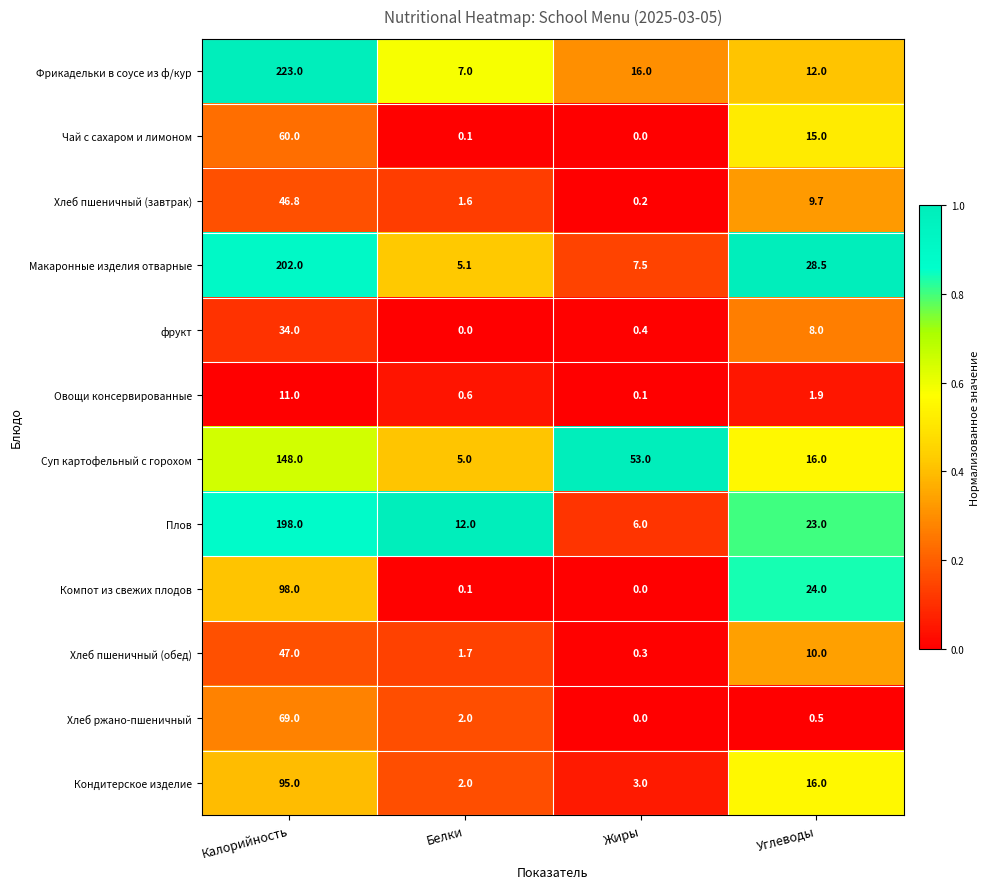

What is the difference between the maximum and minimum values in the Макаронные изделия отварные series?

196.9